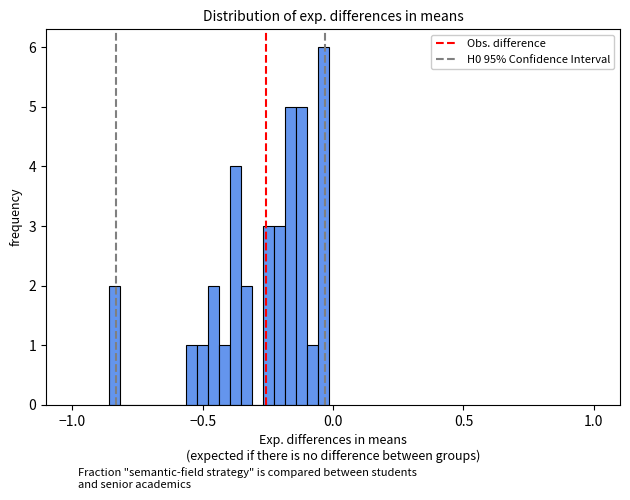

Read against the x-axis, roughly where is the centre of the tallest bar?

-0.05